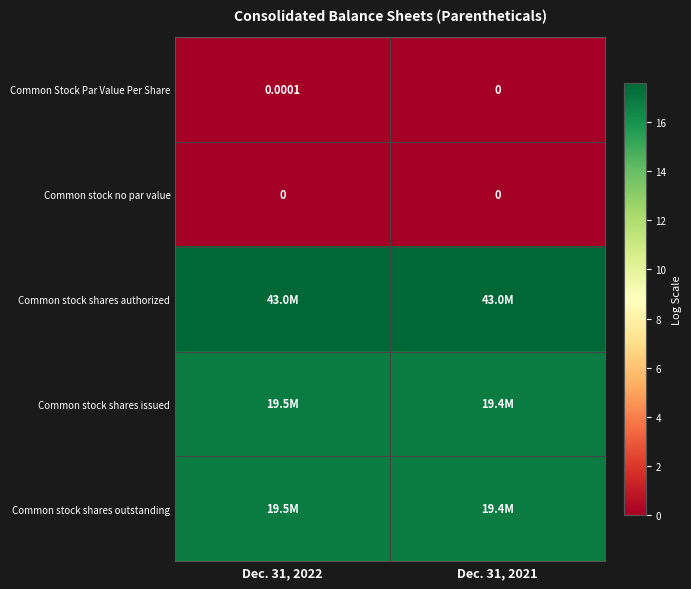

What is the total value across all series at Dec. 31, 2021?

51.1